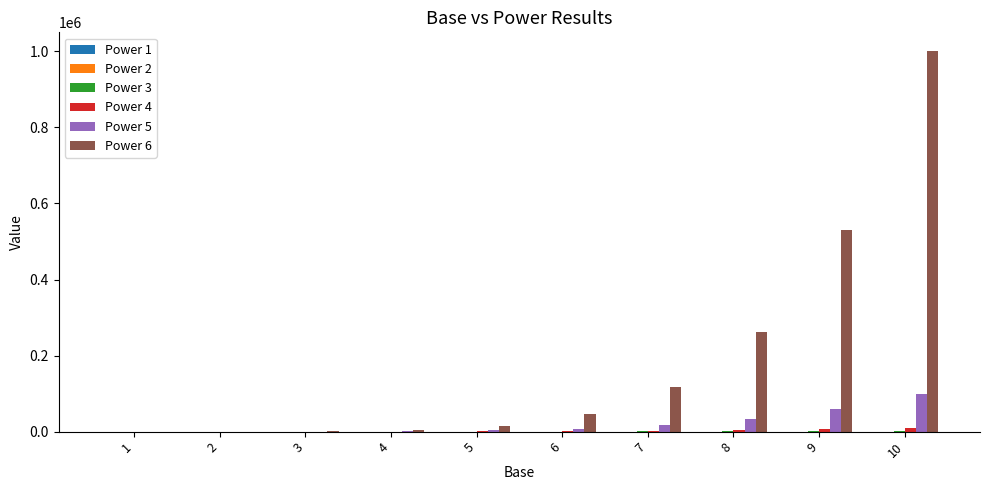

Which series has the largest range (max minus min)?

Power 6